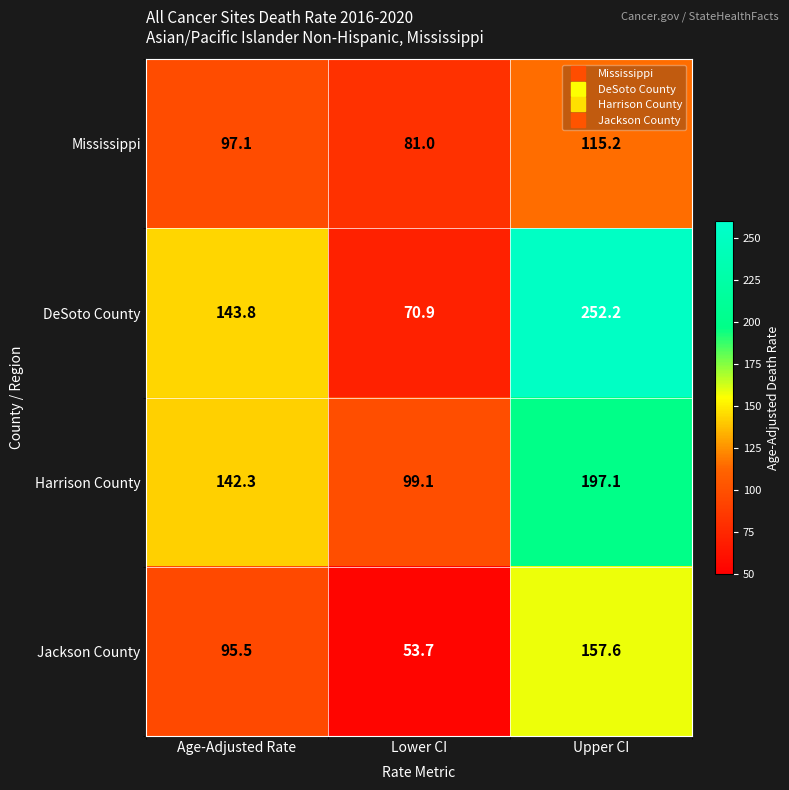

The value of Harrison County at Lower CI is 99.1. True or false?

True